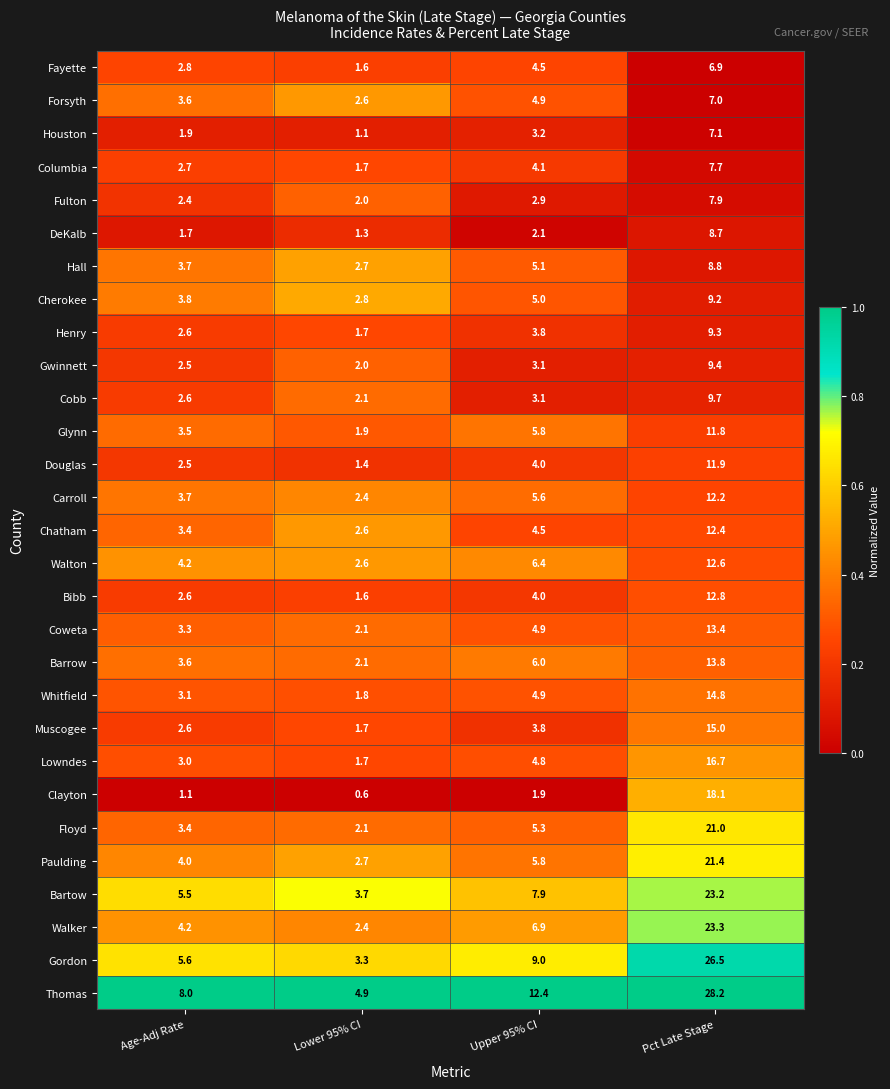

What value does the Columbia series have at Upper 95% CI?

4.1